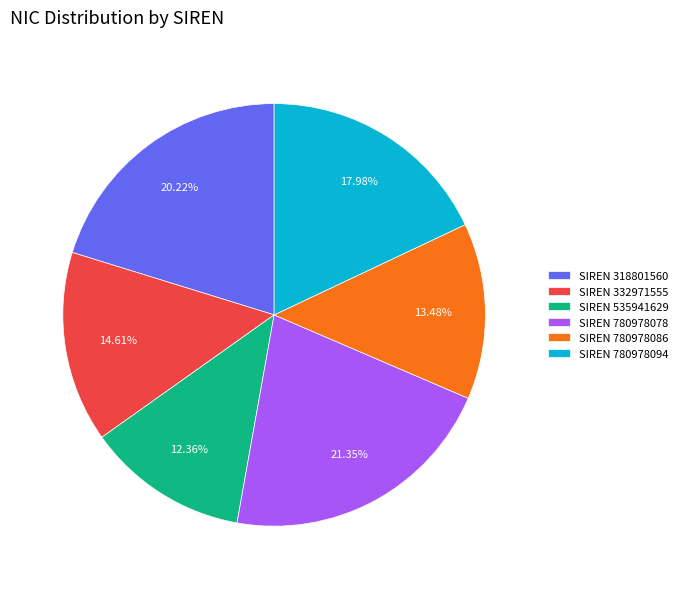

Which has a higher value, SIREN 332971555 or SIREN 535941629?

SIREN 332971555